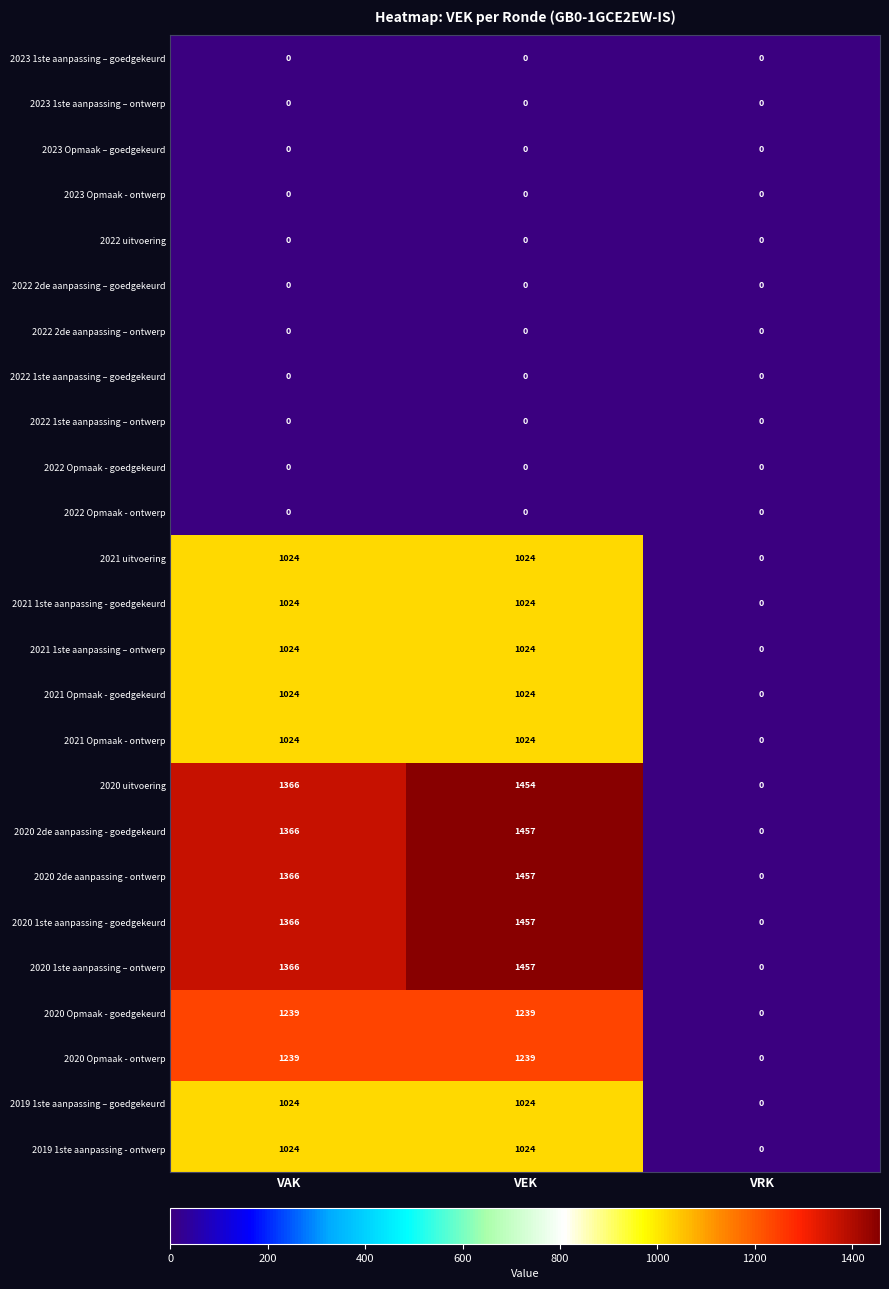

The value of 2019 1ste aanpassing – goedgekeurd at VEK is 1024. True or false?

True